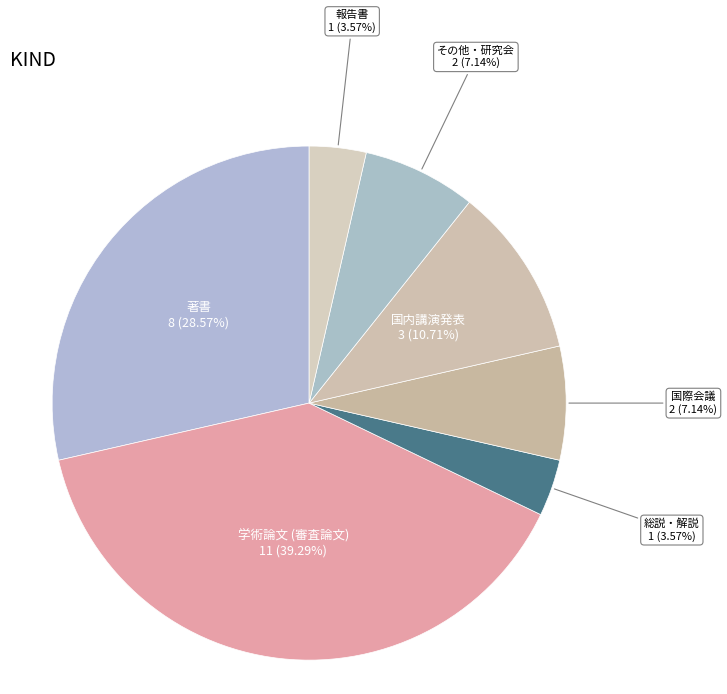

Combined, do 報告書 and 総説・解説 account for over 50%?

No